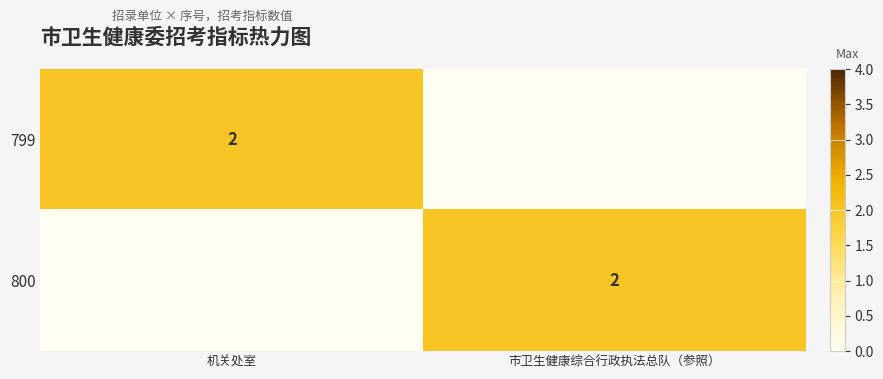

True or false: 799 has a value of 2 at 机关处室.

True